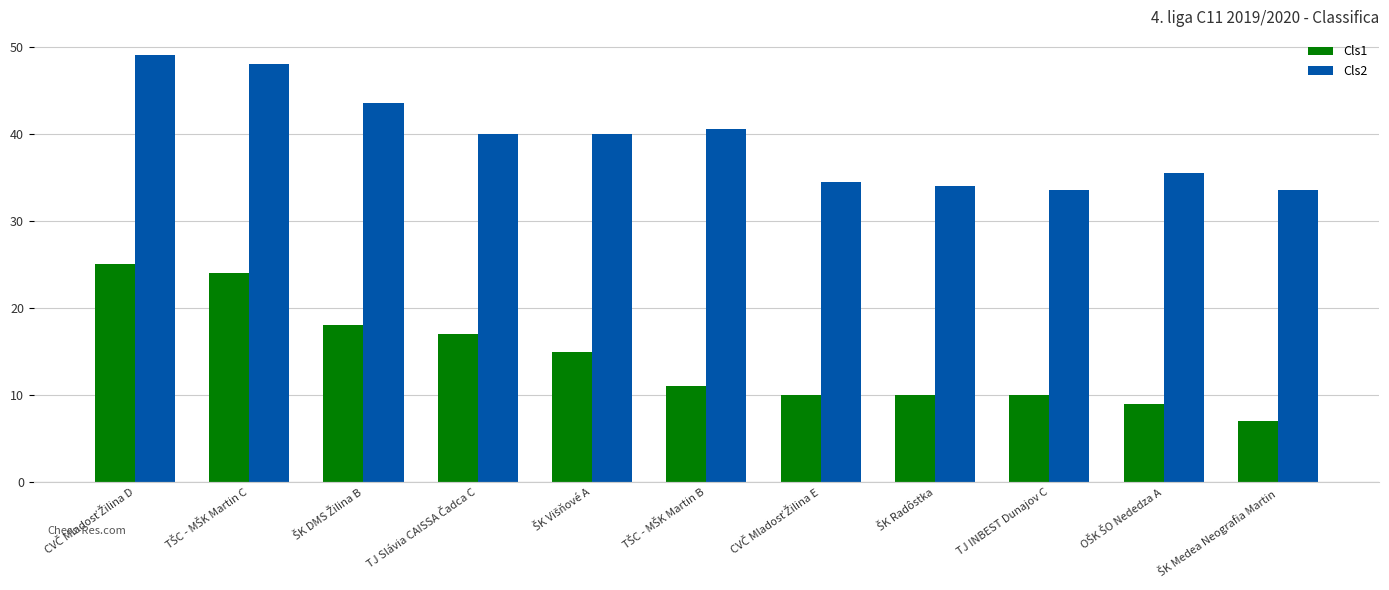

At how many categories does at least one series exceed 32?

11